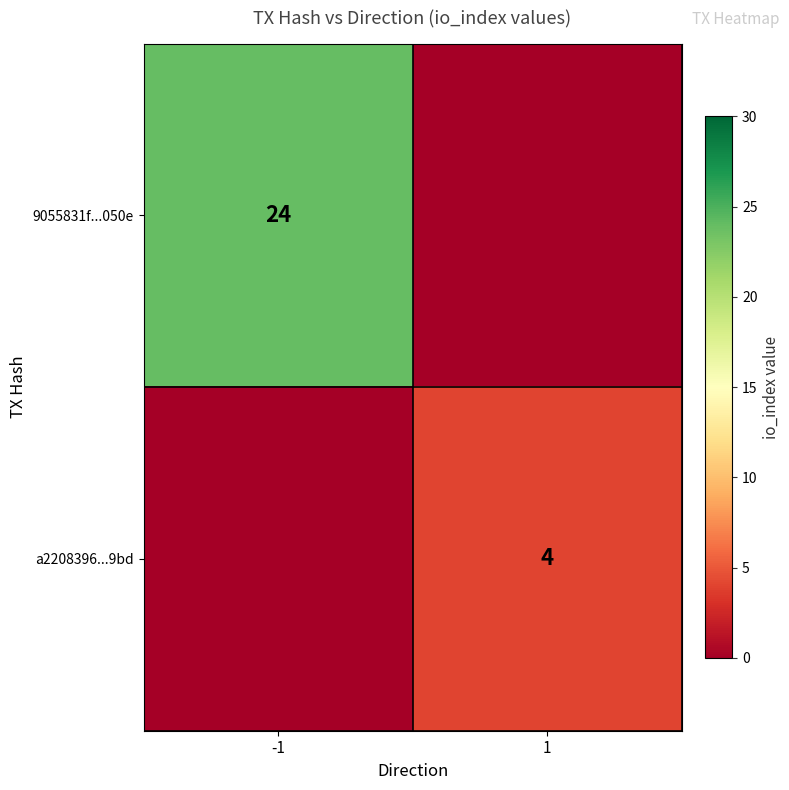

The value of a2208396...9bd at 1 is 5. True or false?

False